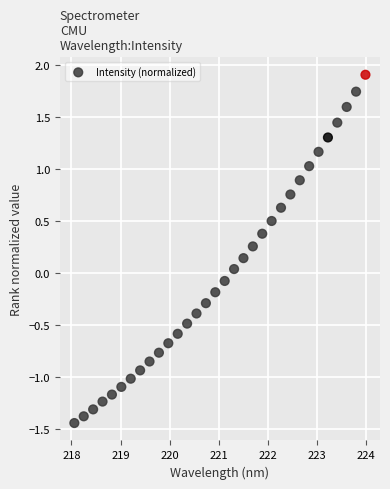

What is the range of X values (max minus min)?

5.9